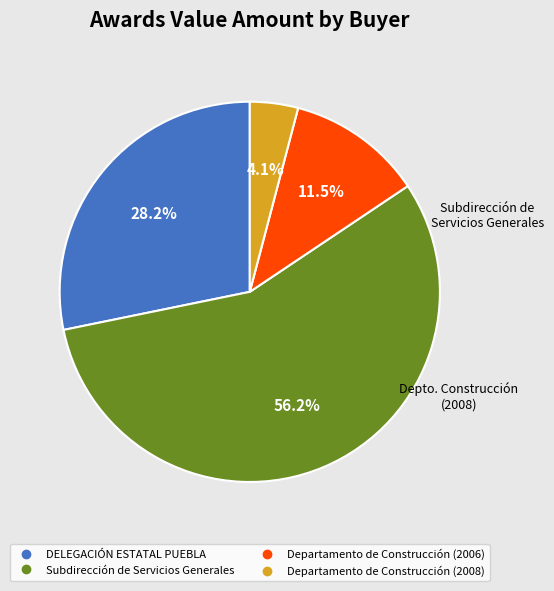

What percentage is the Subdirección de Servicios Generales slice, to the nearest percent?

56%